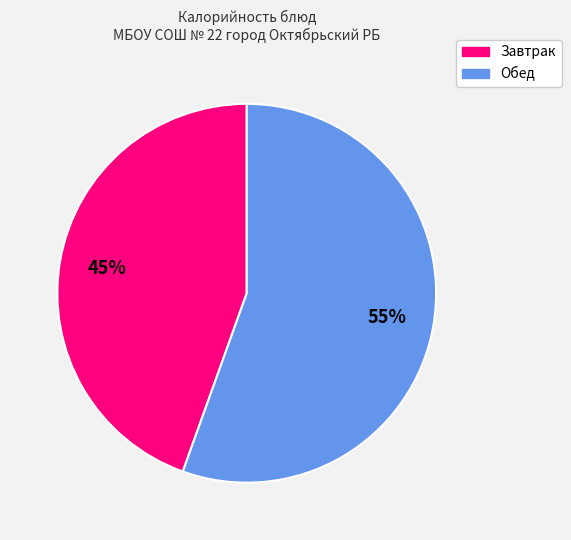

Is there a majority slice in this chart?

Yes